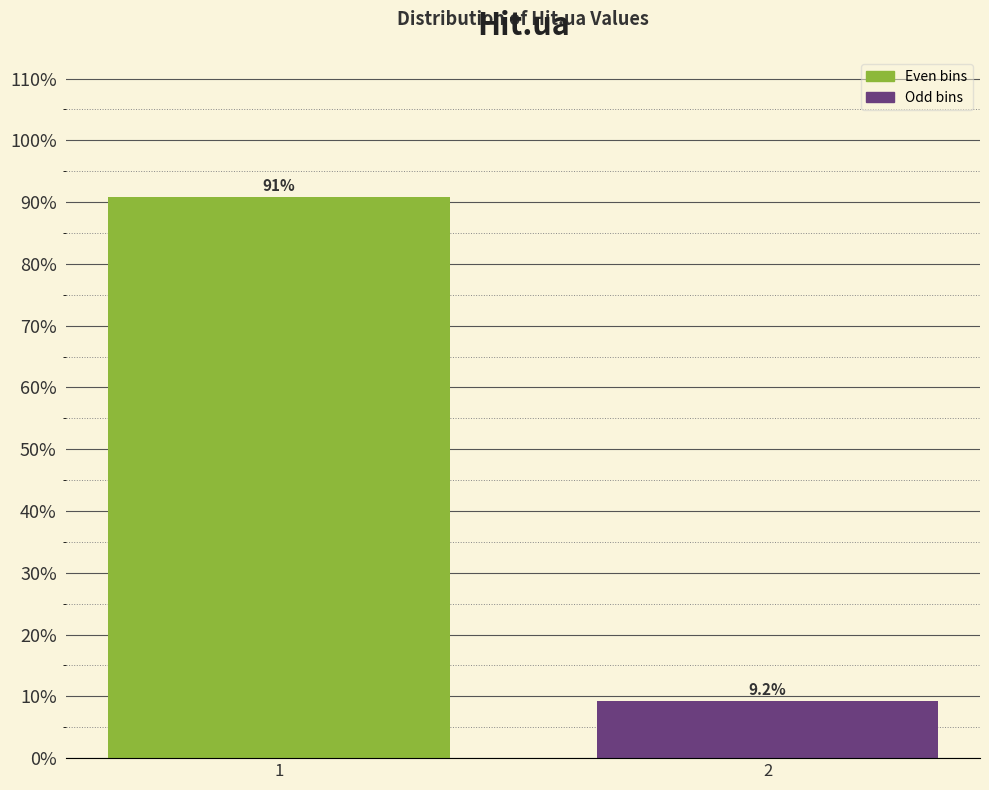

Reading left to right, list all the values displayed in this chart.

1=90.8	2=9.2